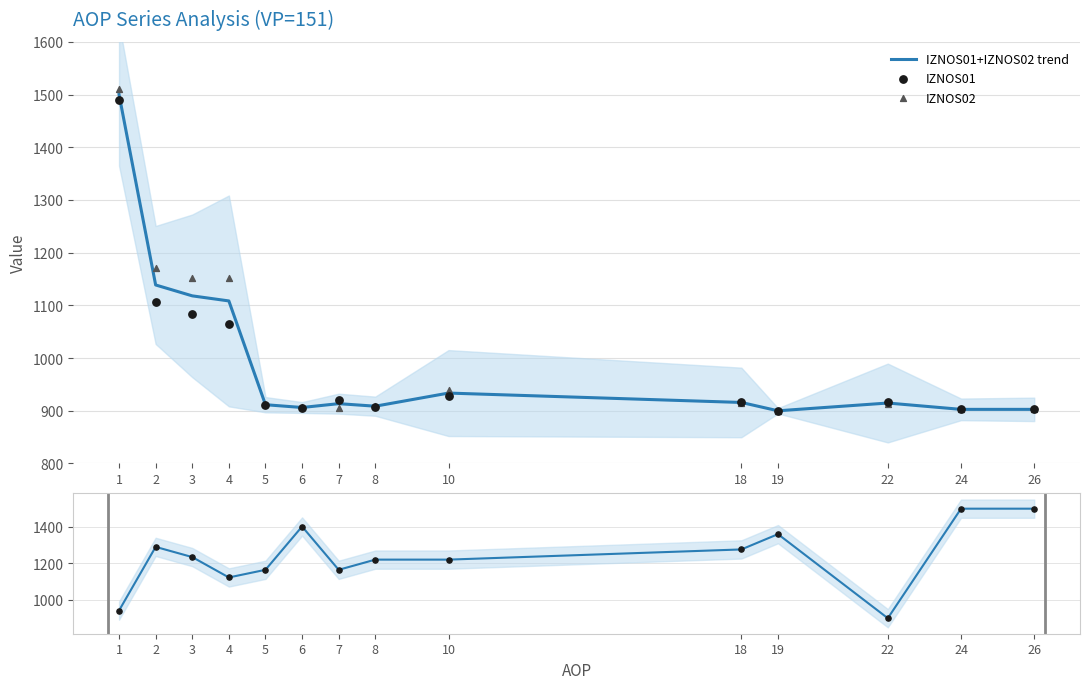

Which series reaches the maximum Y coordinate?

IZNOS02